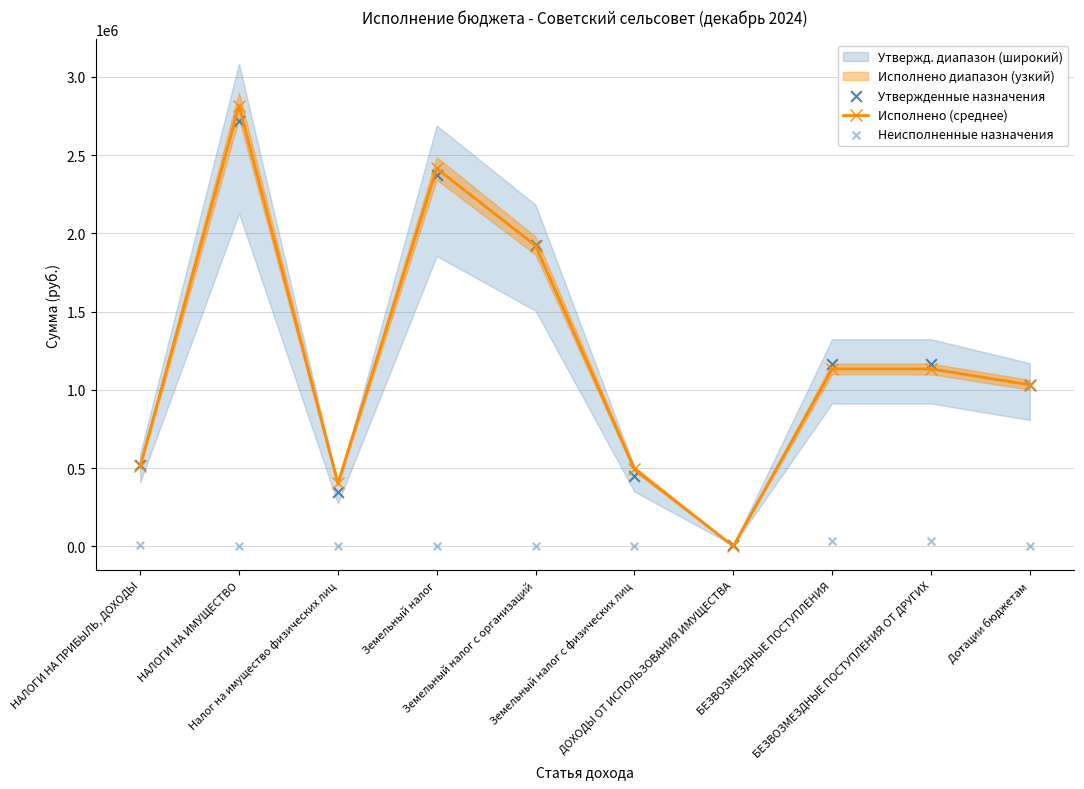

Which series has the largest total across all categories?

Исполнено (среднее)